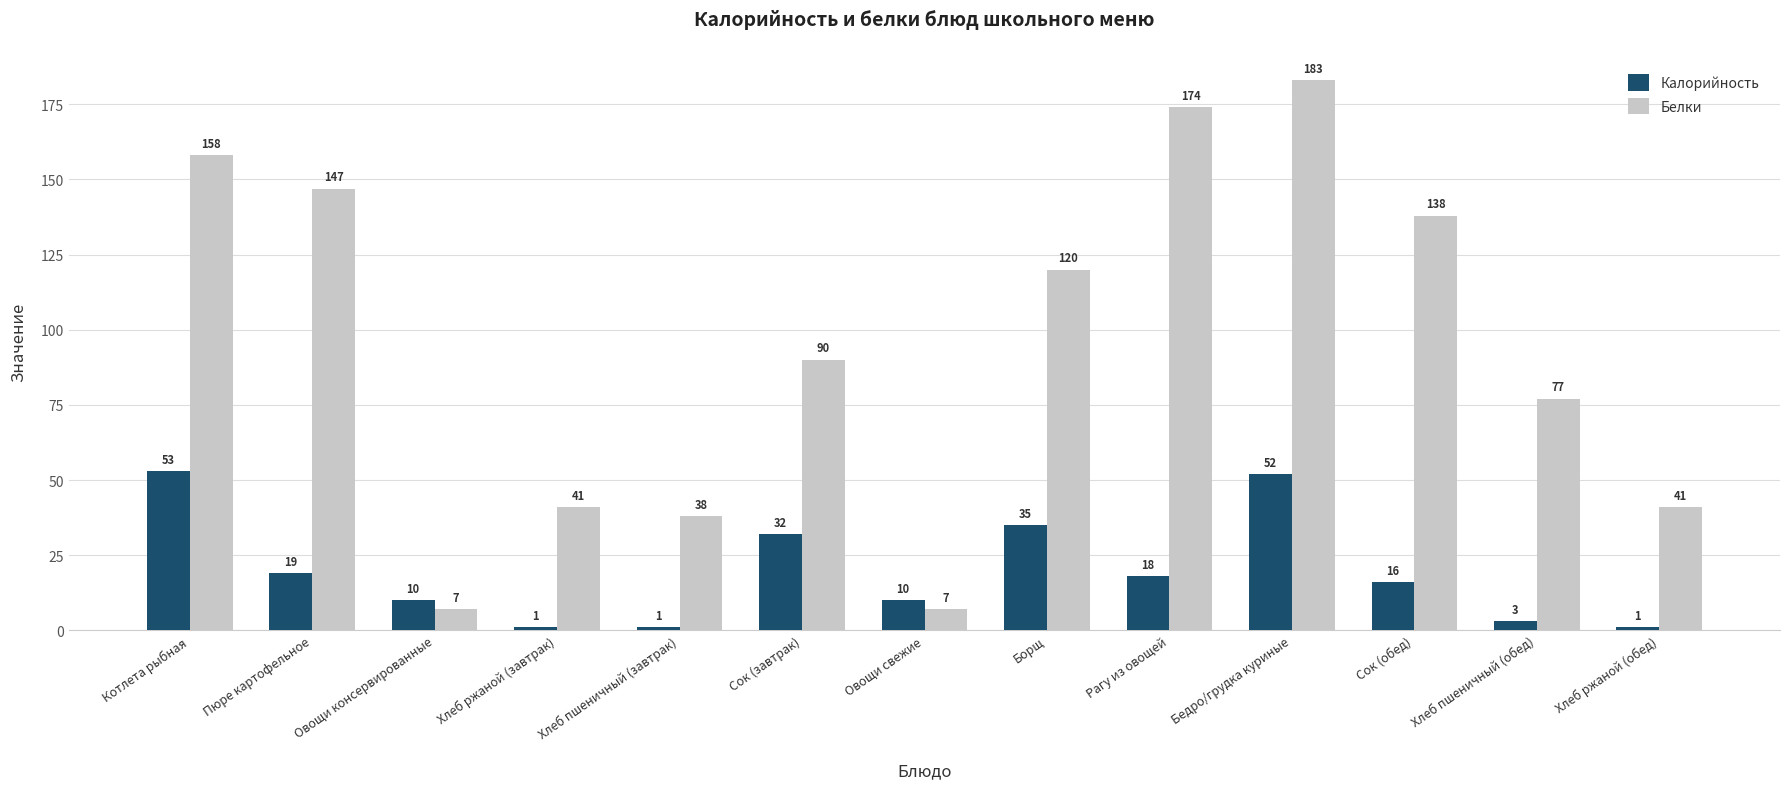

What is the sum of all Белки values?

1221